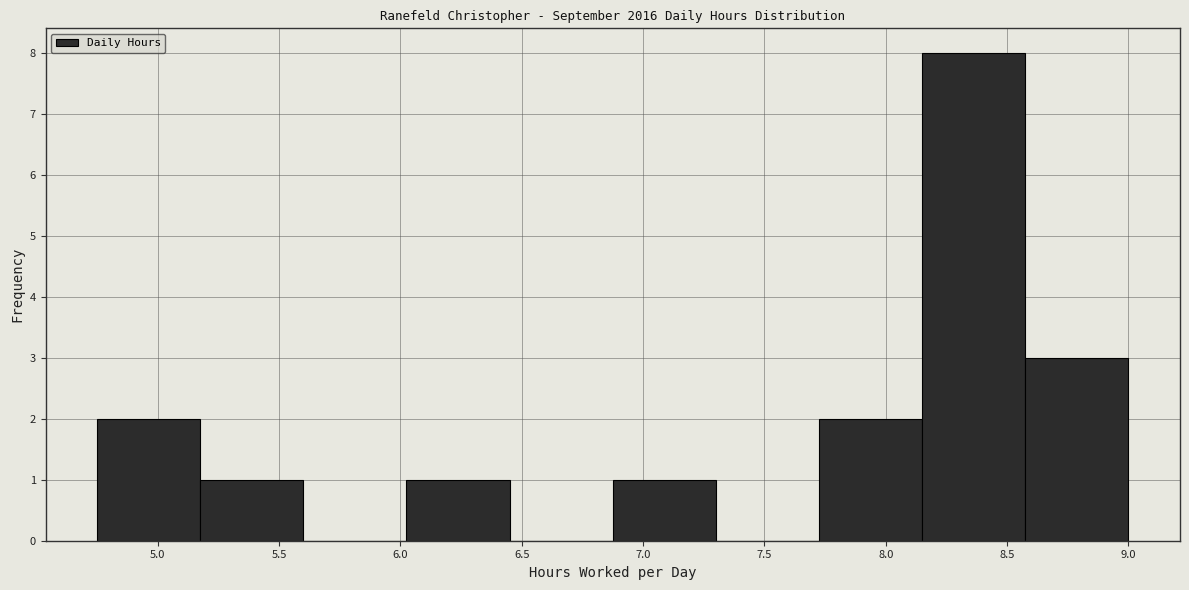

Which range on the x-axis has the tallest bar?

8.150 to 8.575